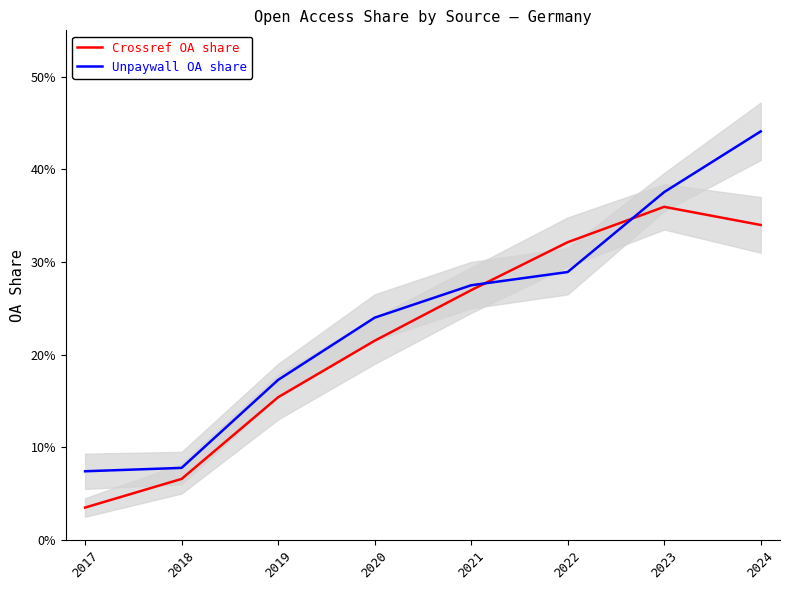

Read the Crossref OA share value at 2018.

0.1